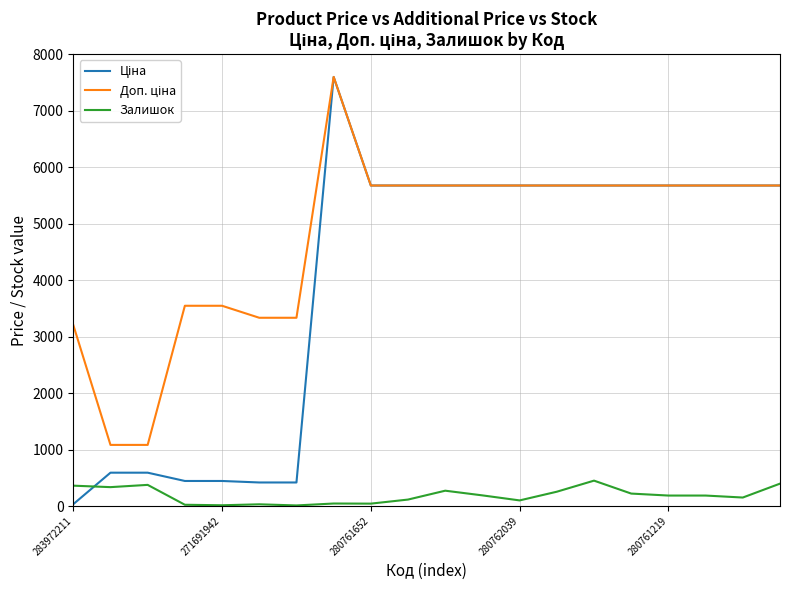

What is the greatest value displayed?

7596.5